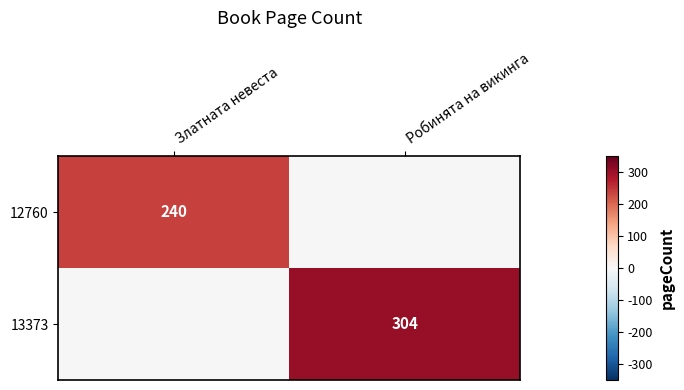

The value of 13373 at Робинята на викинга is 181. True or false?

False